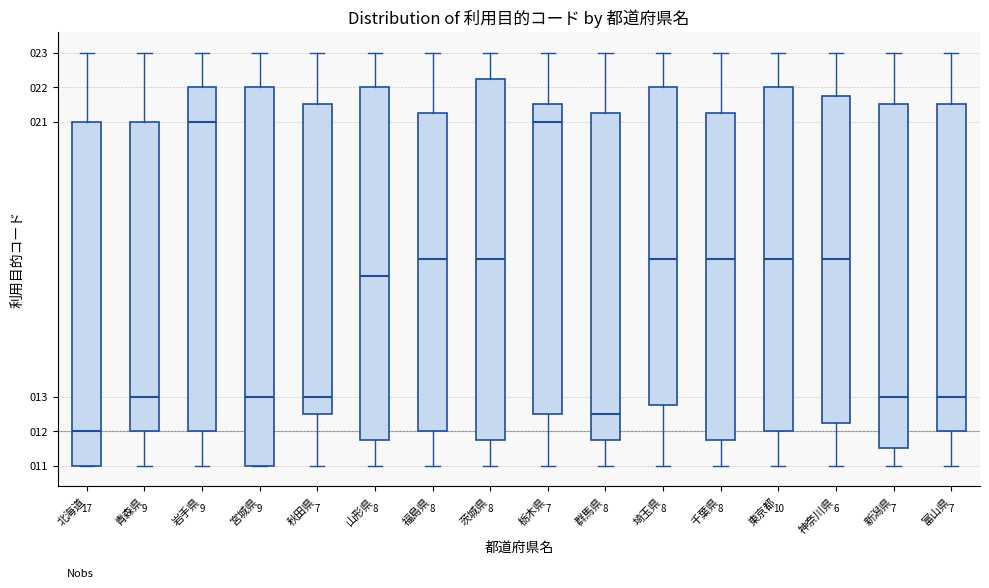

Which box is the tallest, from its lower edge to its upper edge?

宮城県